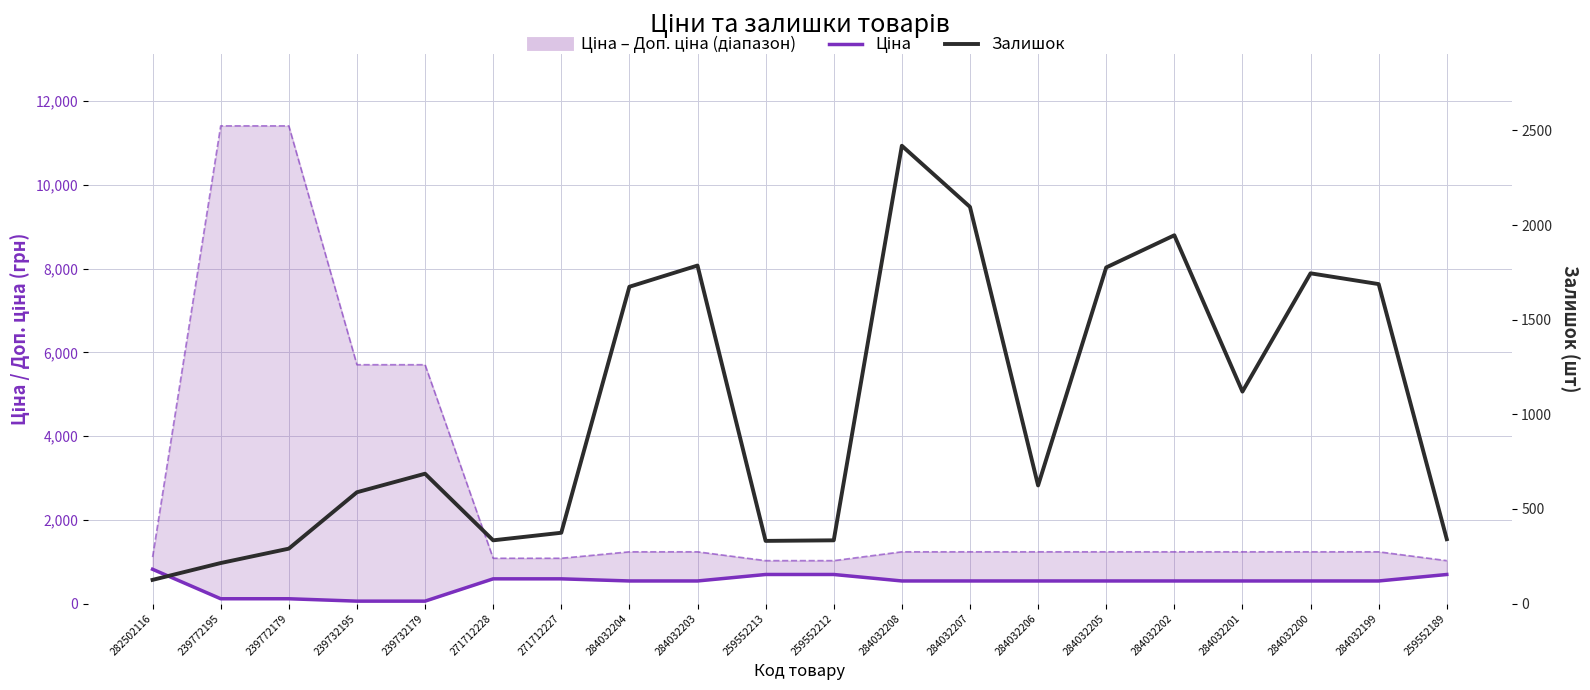

True or false: Залишок and Ціна cross at least once.

True